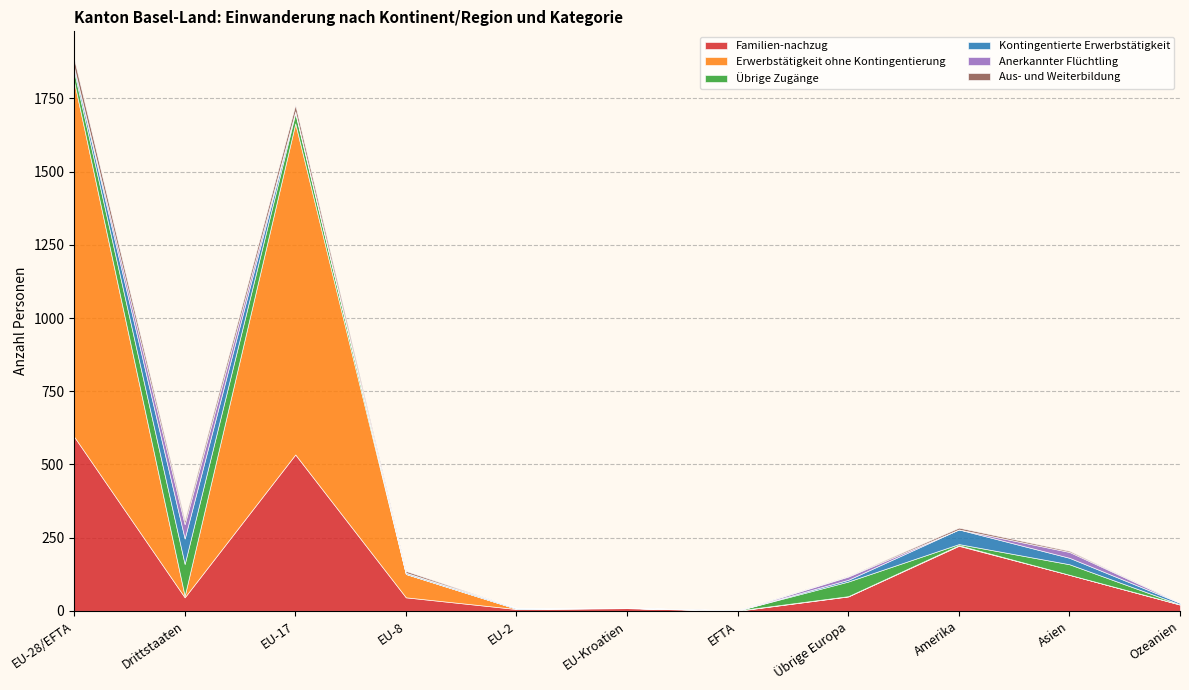

List the series in order of their peak value, lowest first.

Aus- und Weiterbildung, Anerkannter Flüchtling, Kontingentierte Erwerbstätigkeit, Übrige Zugänge, Familien-nachzug, Erwerbstätigkeit ohne Kontingentierung